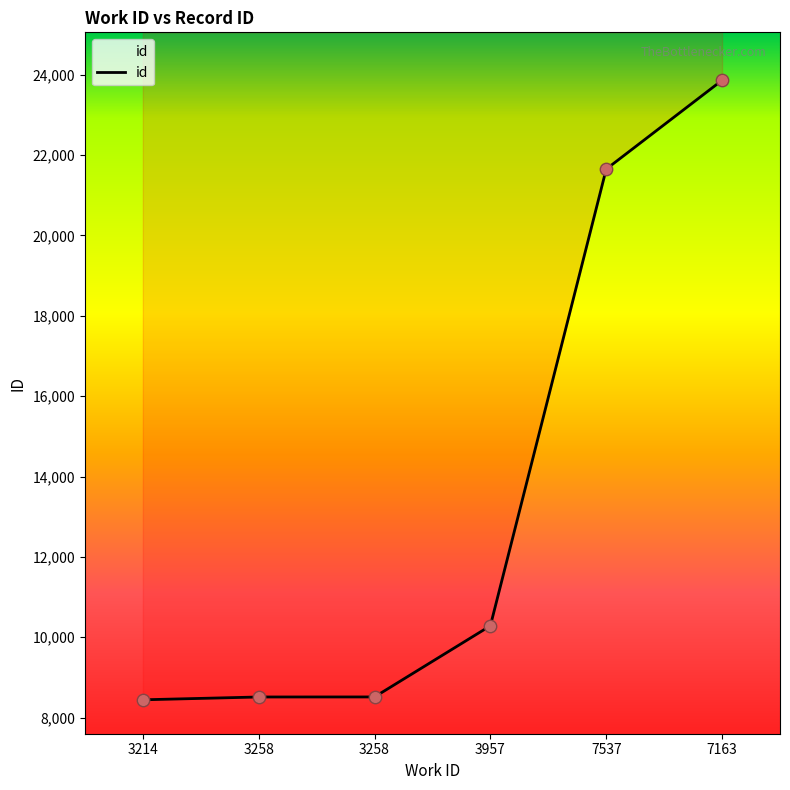

Which has a higher value, 3258 or 7163?

7163